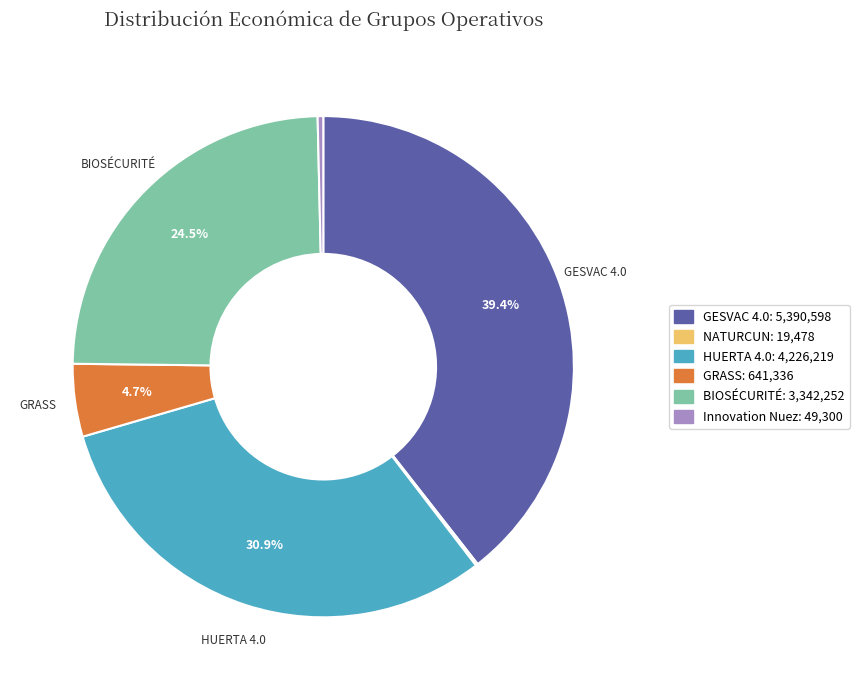

Between GESVAC 4.0 and Innovation Nuez, which is larger?

GESVAC 4.0